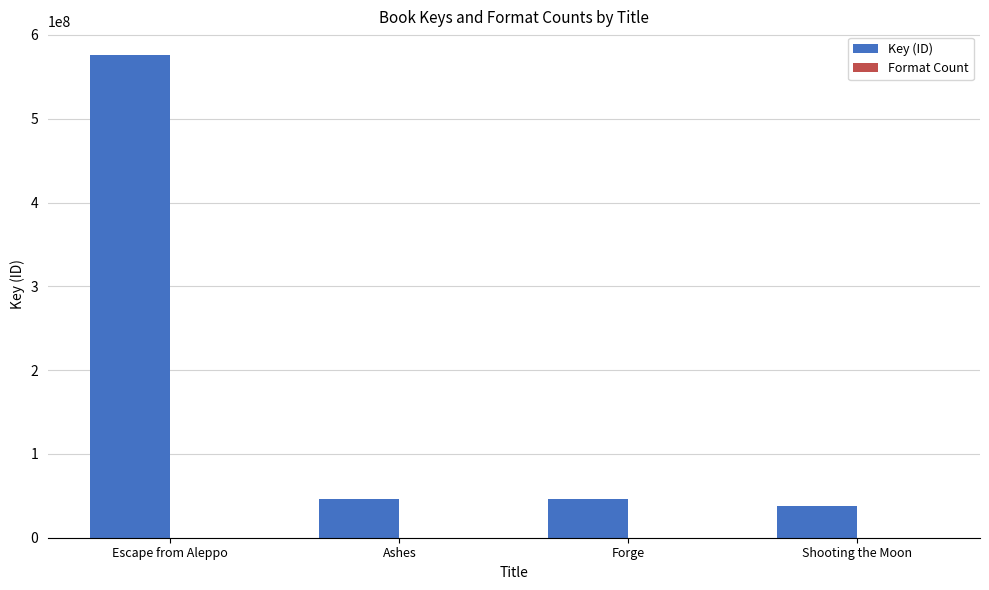

What is the total value across all series at Shooting the Moon?

37761339